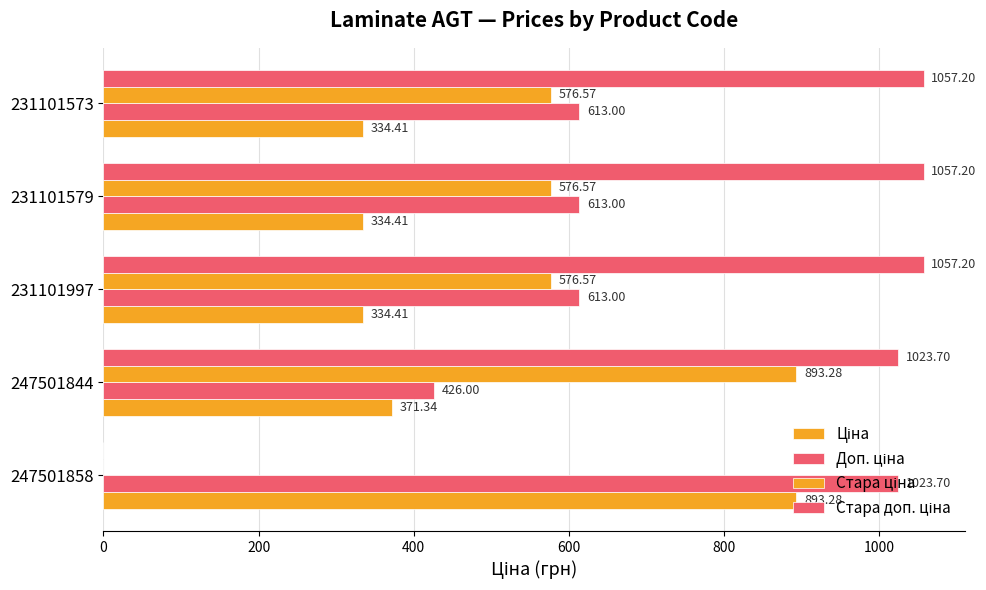

Count the number of data series in this chart.

4